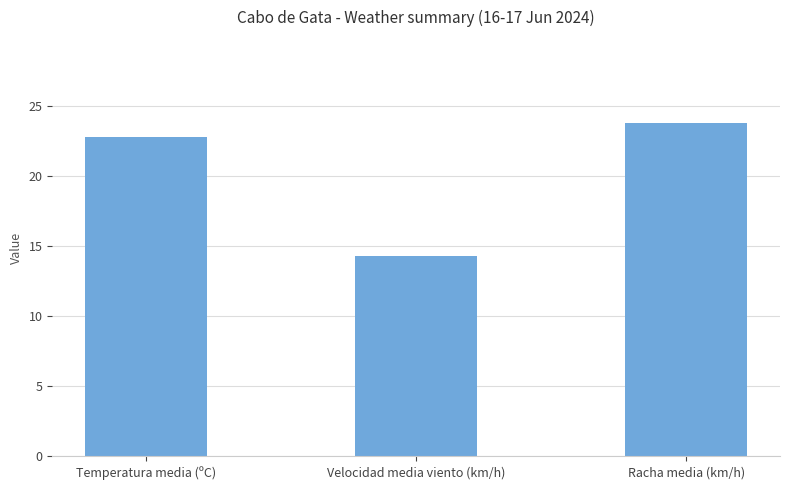

Reading right to left, transcribe all the data shown in this chart.

23.8	14.3	22.8